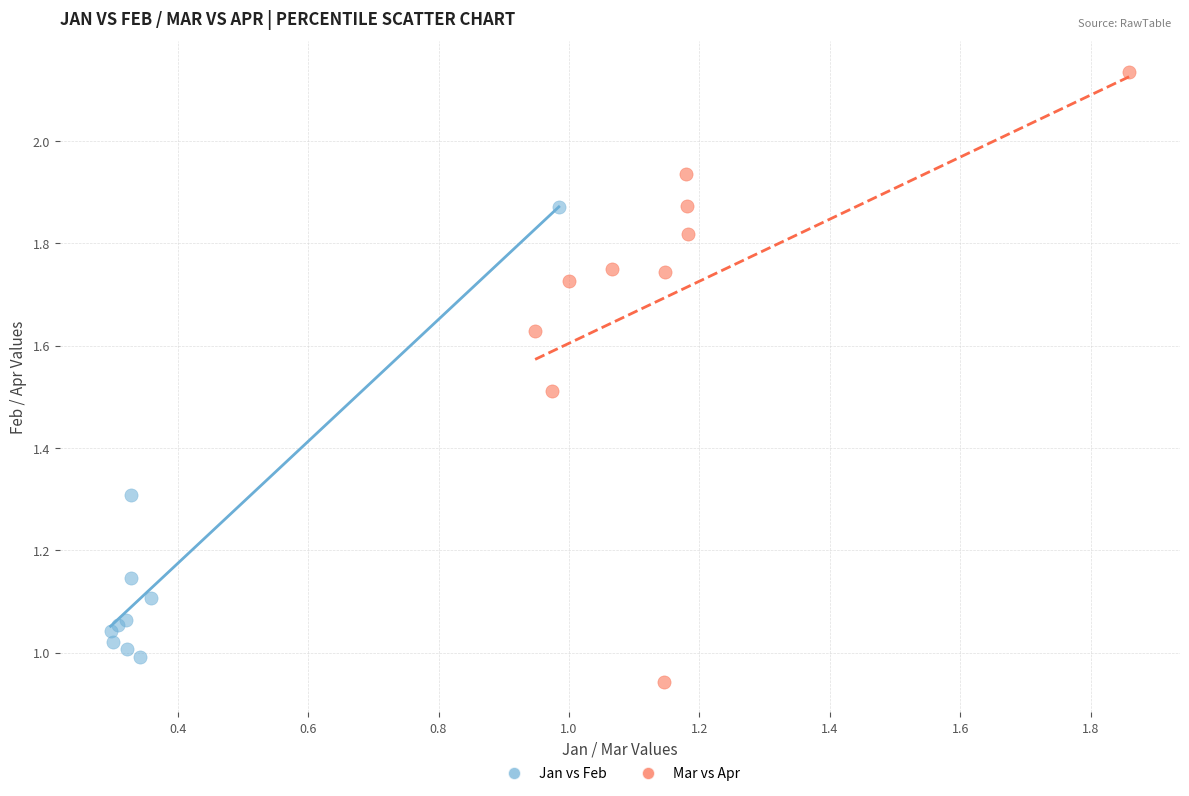

Which series has the largest Y range (max minus min)?

Mar vs Apr